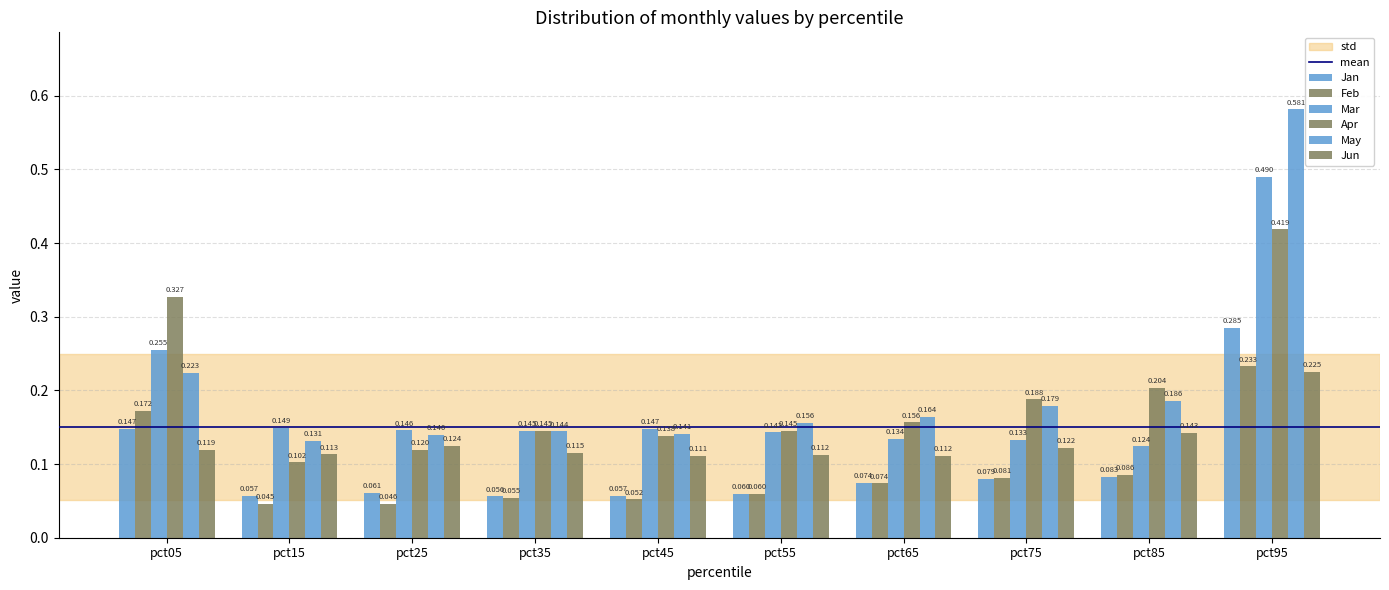

Which category has the highest value across all series?

pct95